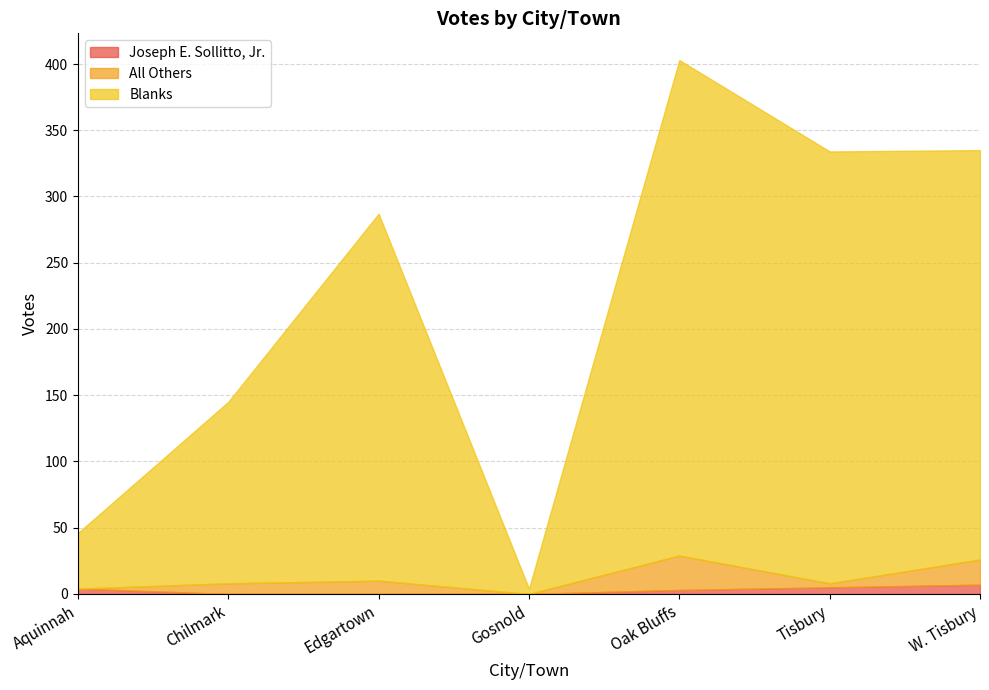

What is the difference between the All Others values at Tisbury and Oak Bluffs?

23